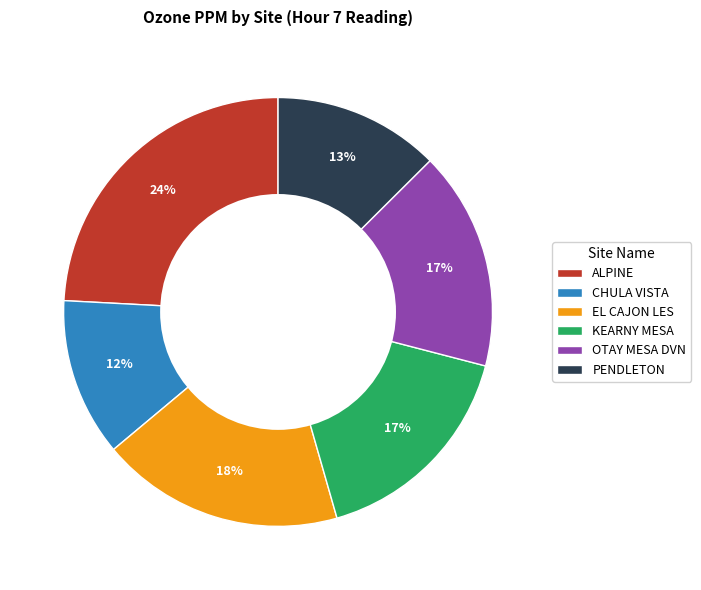

To the nearest percent, what percentage of the pie is PENDLETON?

13%